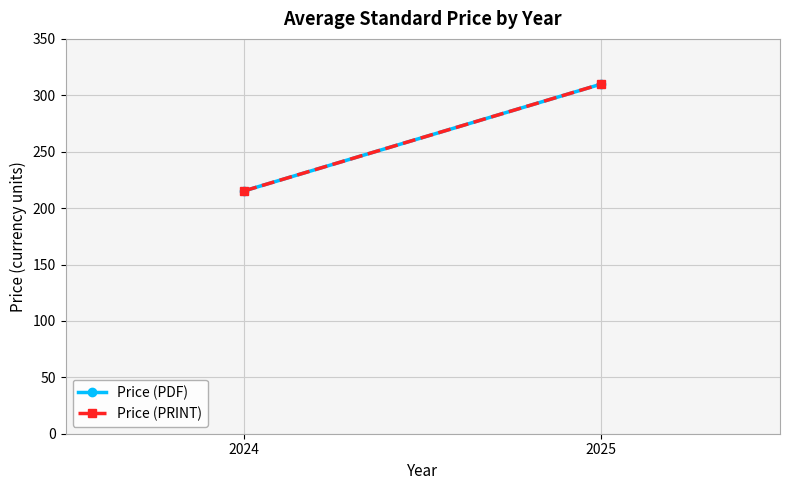

What is the greatest value displayed?

310.0